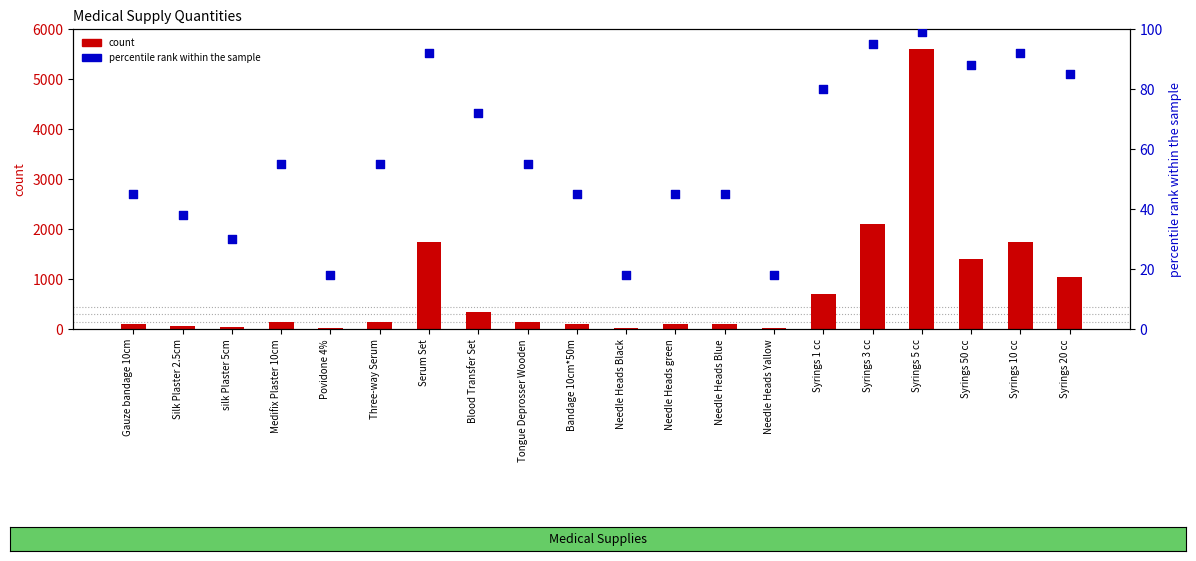

At how many categories does at least one series exceed 3055?

1